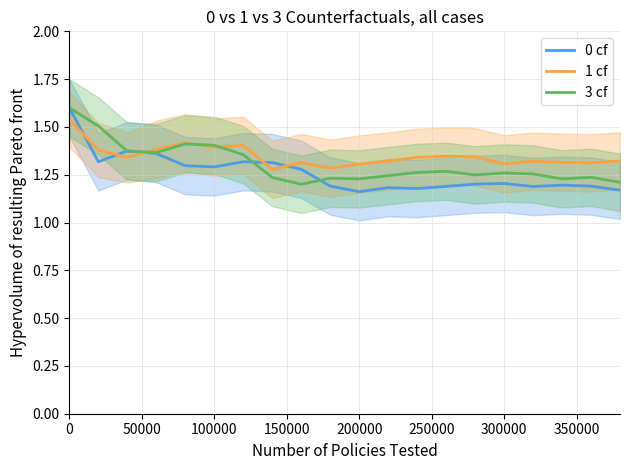

How many intersections are there between 0 cf and 1 cf?

5